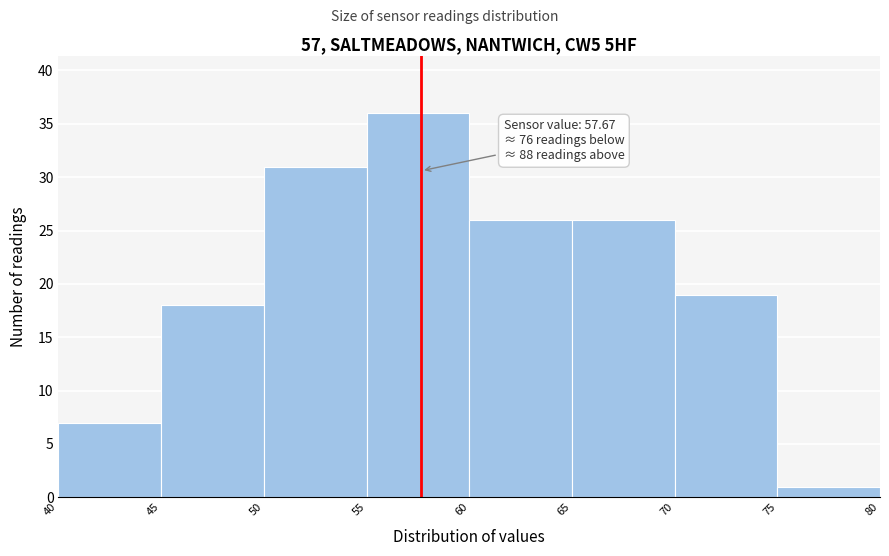

Over which range of the x-axis is the bar tallest?

55 to 60